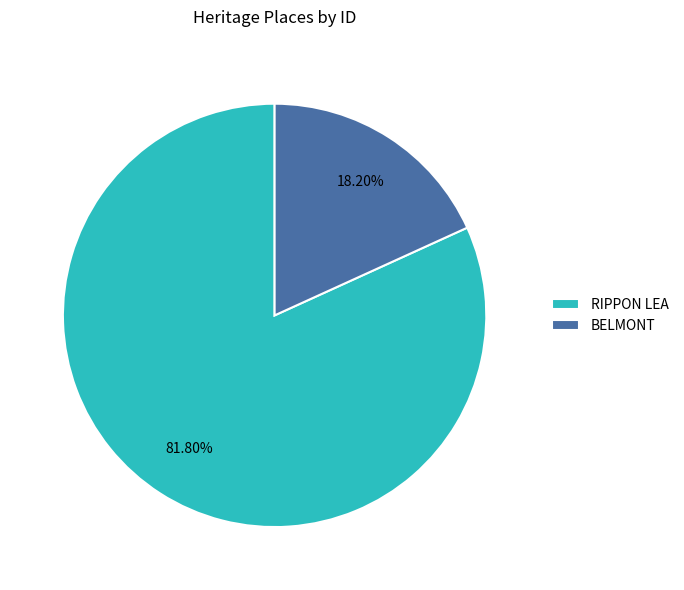

Count the number of slices in the pie.

2